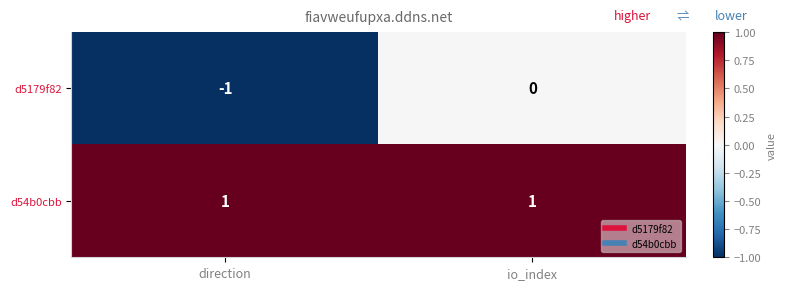

Which series changed the most between direction and io_index?

d5179f82